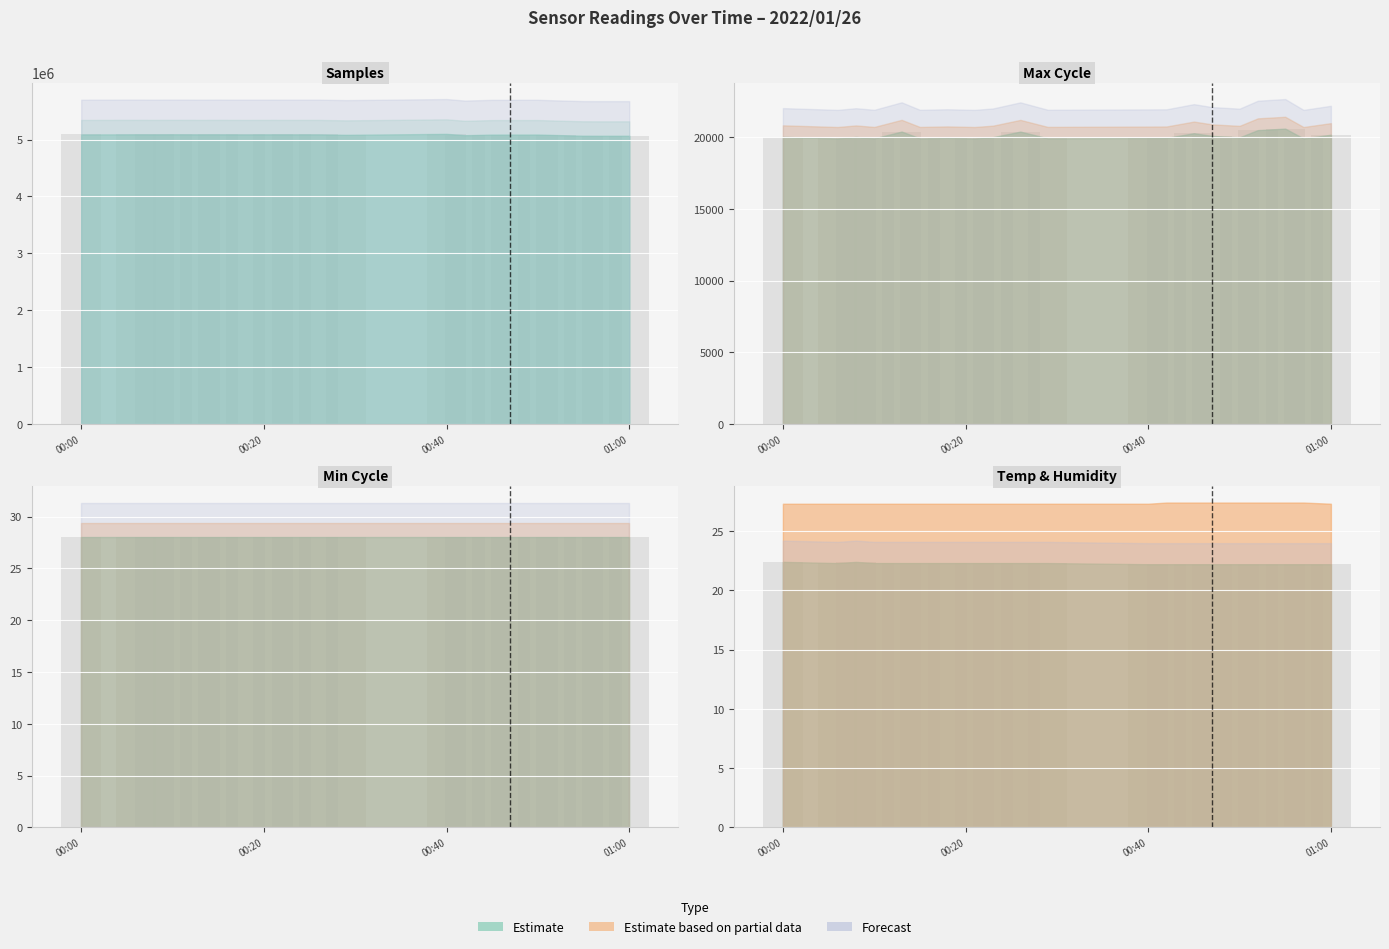

What position from the right is 00:00?

20